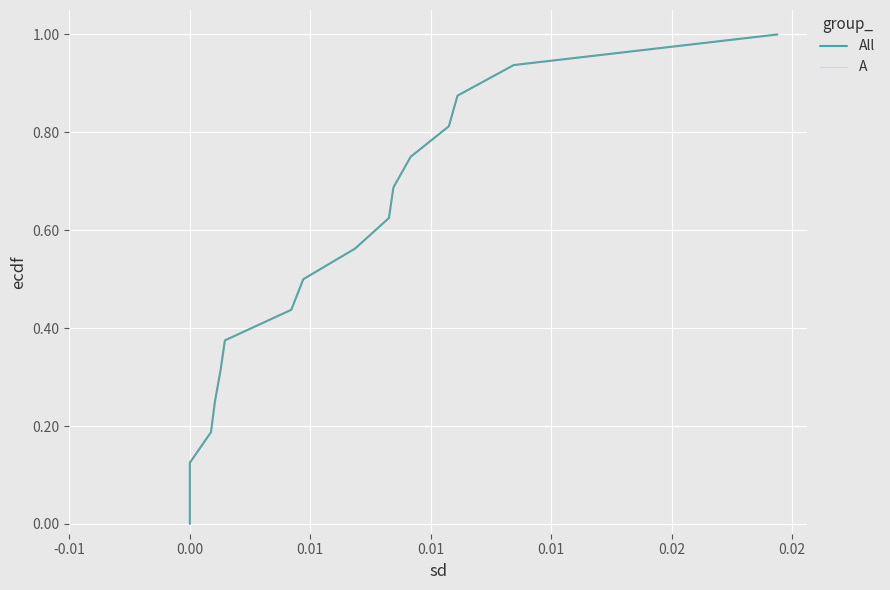

What is the difference between the A values at 0.01 and 0.00?

0.1